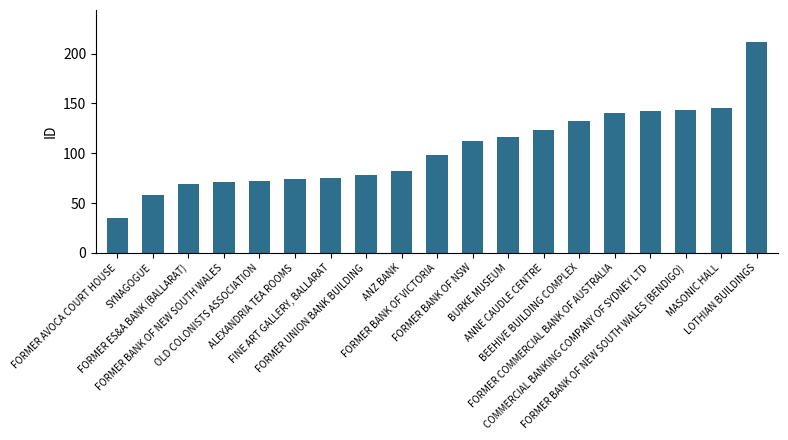

What is the change in value from ANZ BANK to ANNE CAUDLE CENTRE?

+41